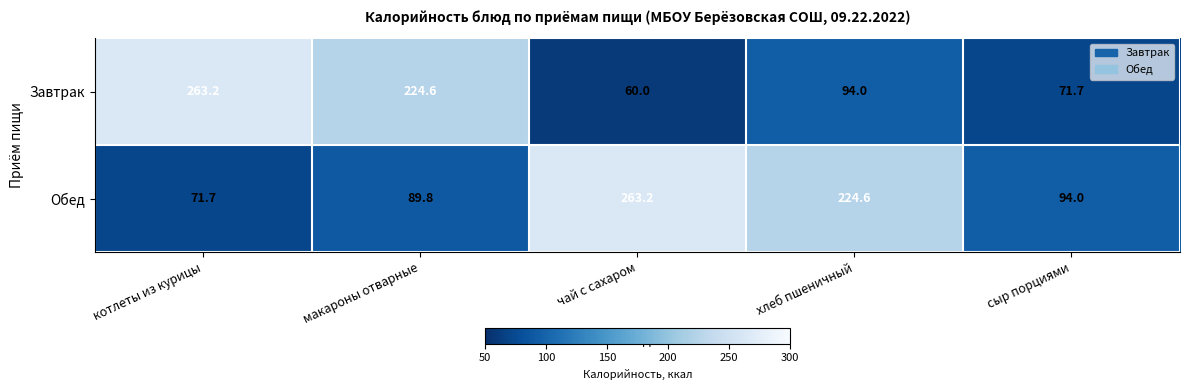

True or false: Обед has a value of 224.6 at хлеб пшеничный.

True